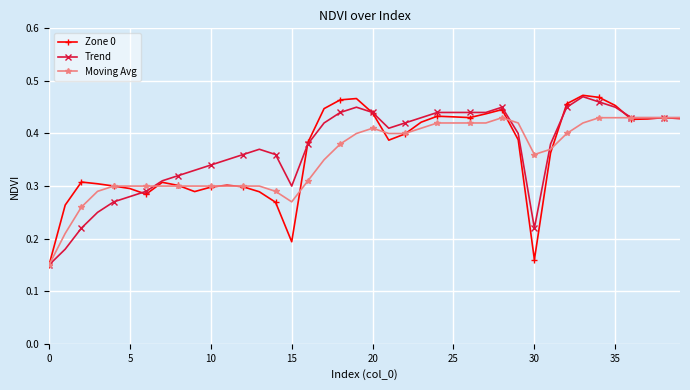

How many times do Trend and Zone 0 cross each other?

8